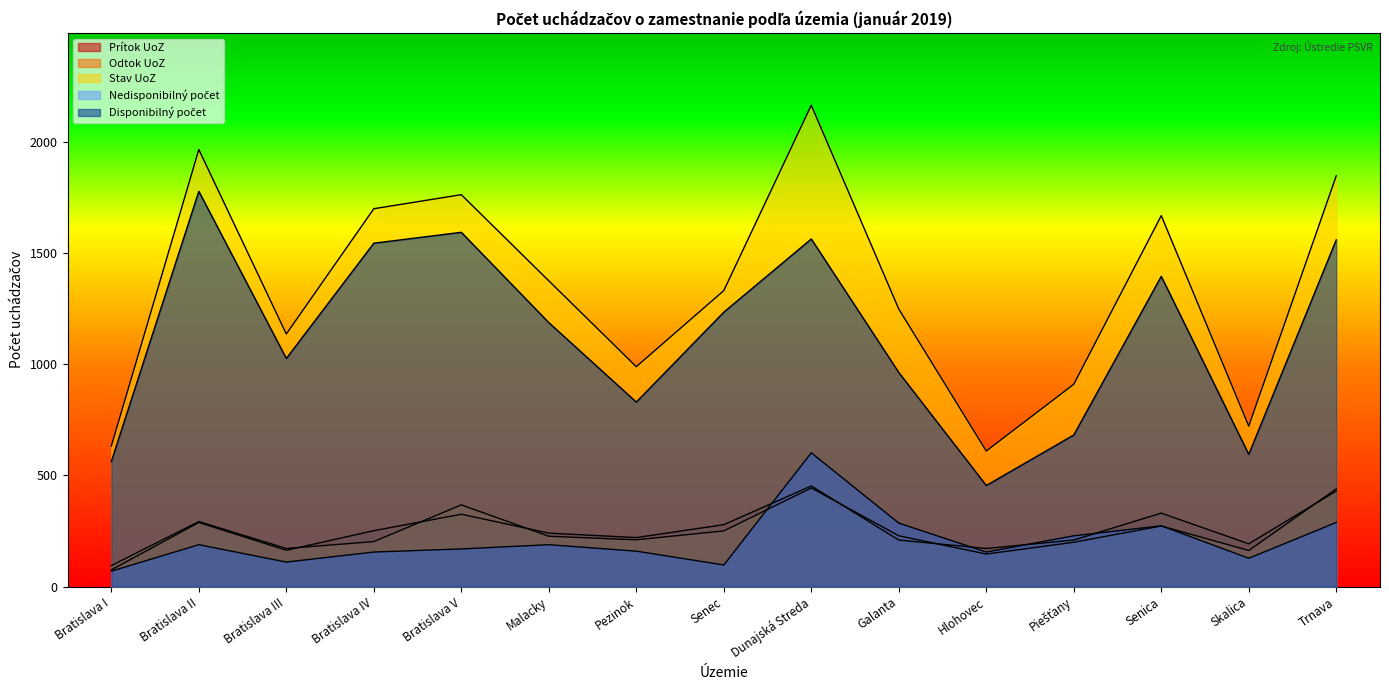

What position from the left is Skalica?

14